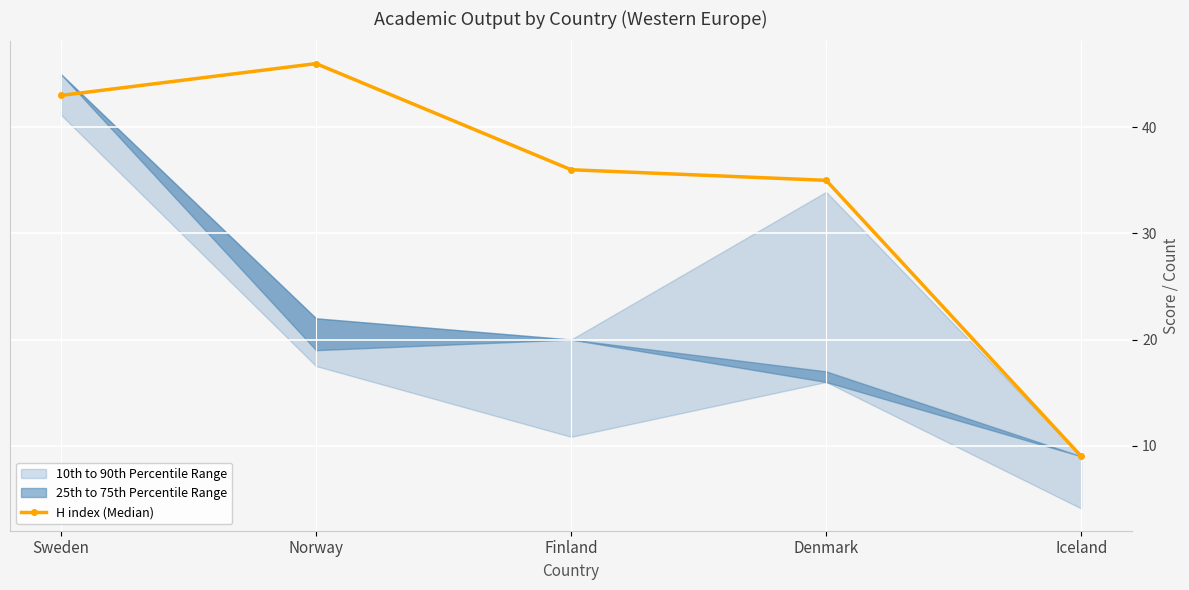

What is the difference between the values at Denmark and Norway?

11